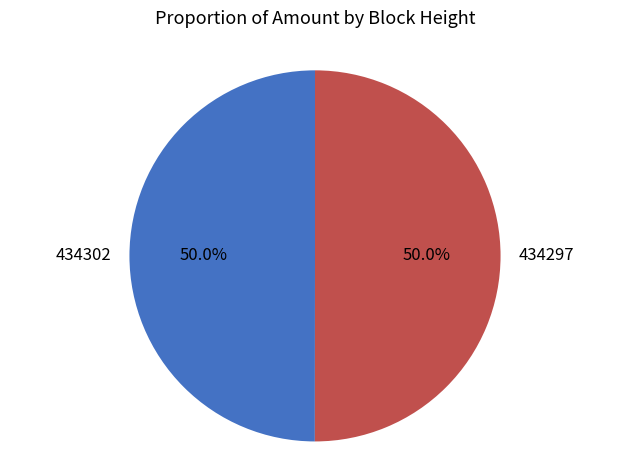

How many segments does this pie chart have?

2